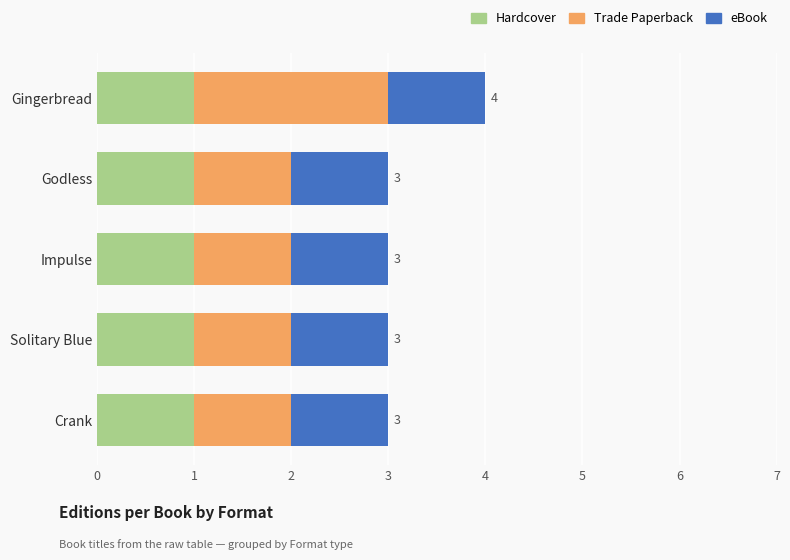

At which category is the sum across all series the highest?

Gingerbread